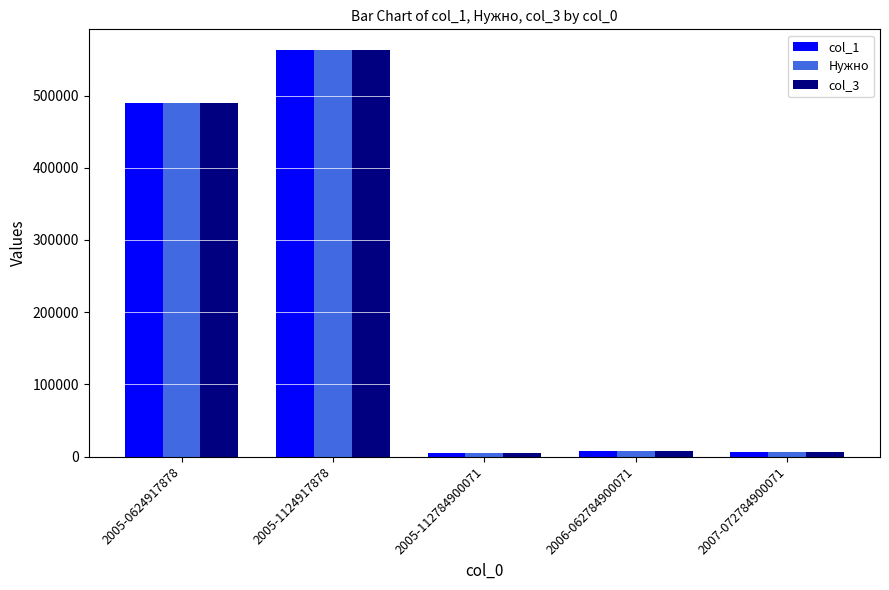

What position from the right is 2005-112784900071?

3